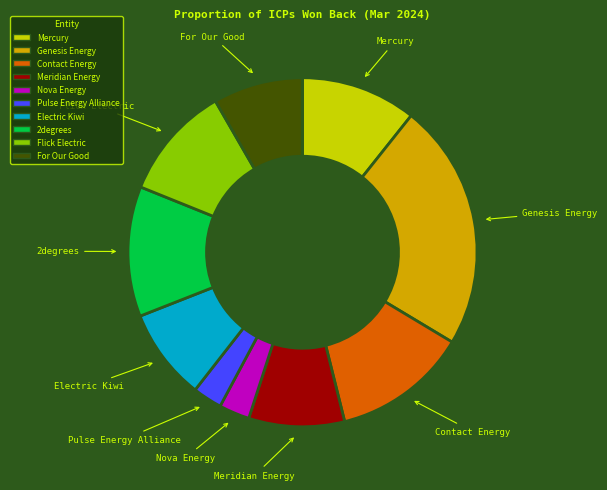

The Meridian Energy slice represents 20% of the pie. True or false?

False